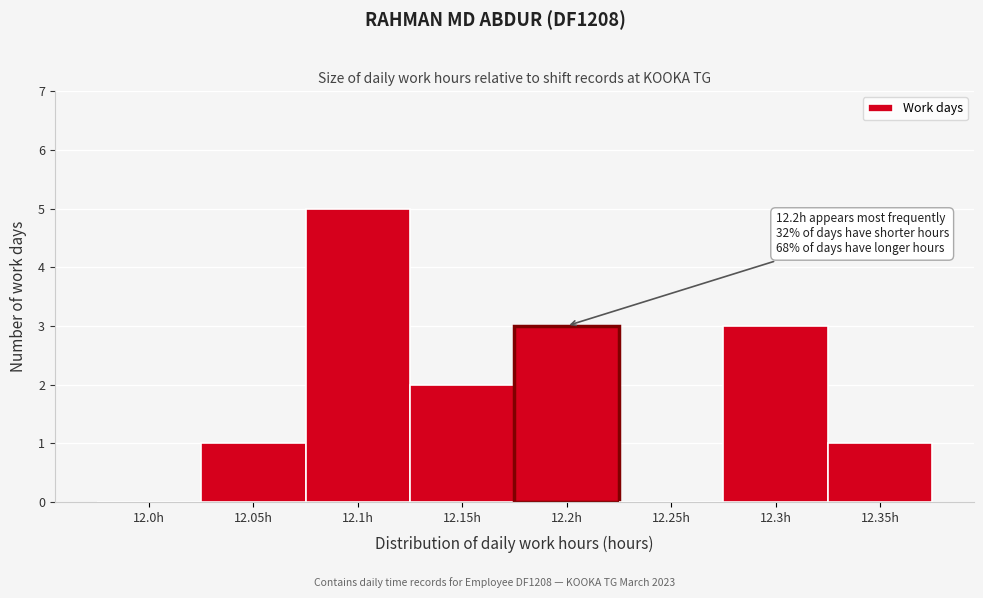

What is the greatest value displayed?

5